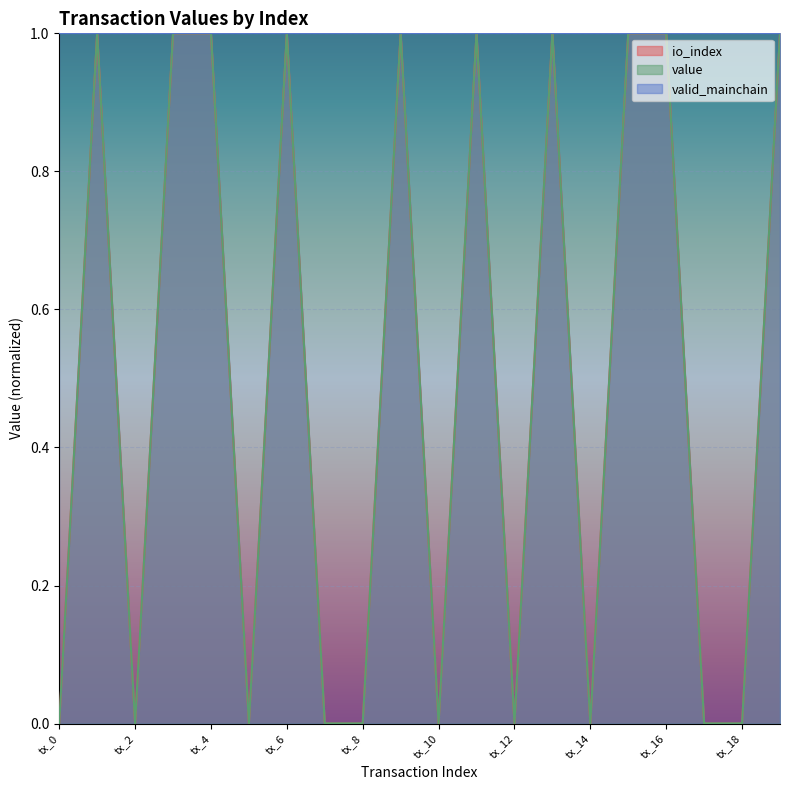

True or false: io_index and value cross at least once.

False